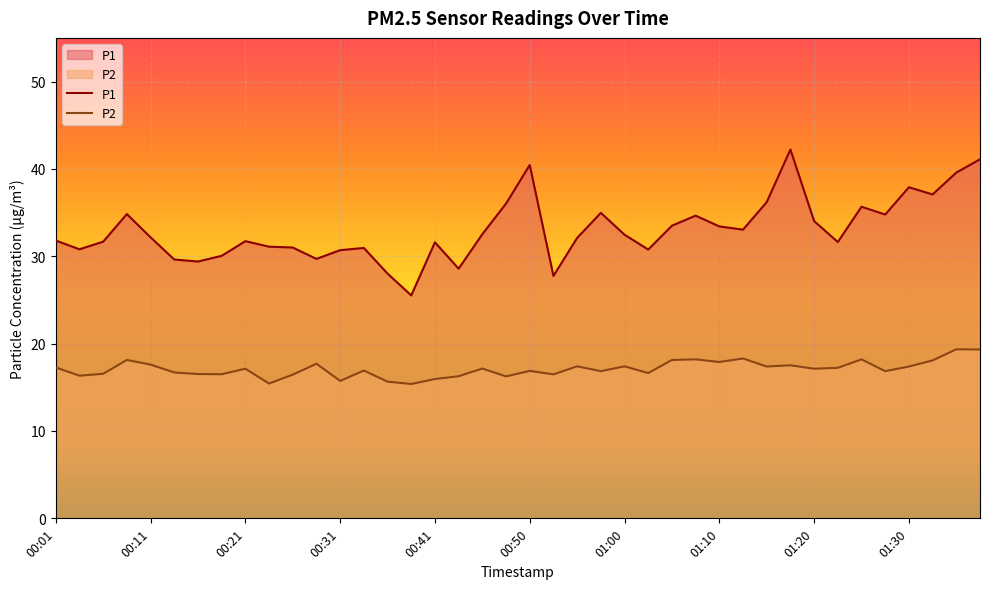

True or false: P2 and P1 intersect in this chart.

False